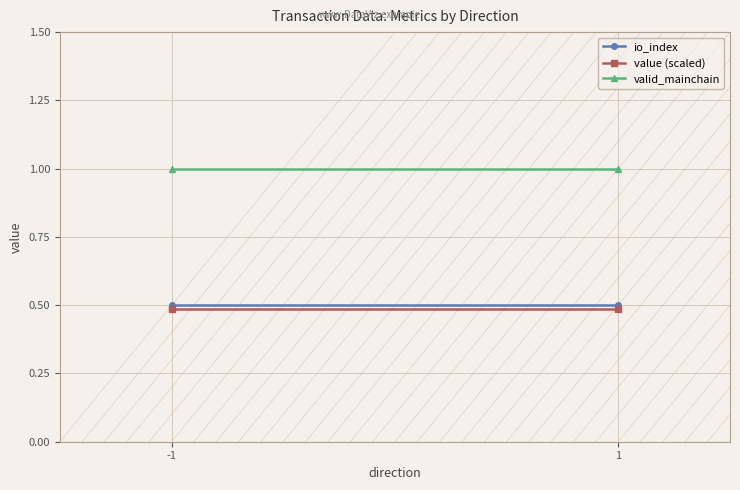

How many distinct data groups are displayed?

3